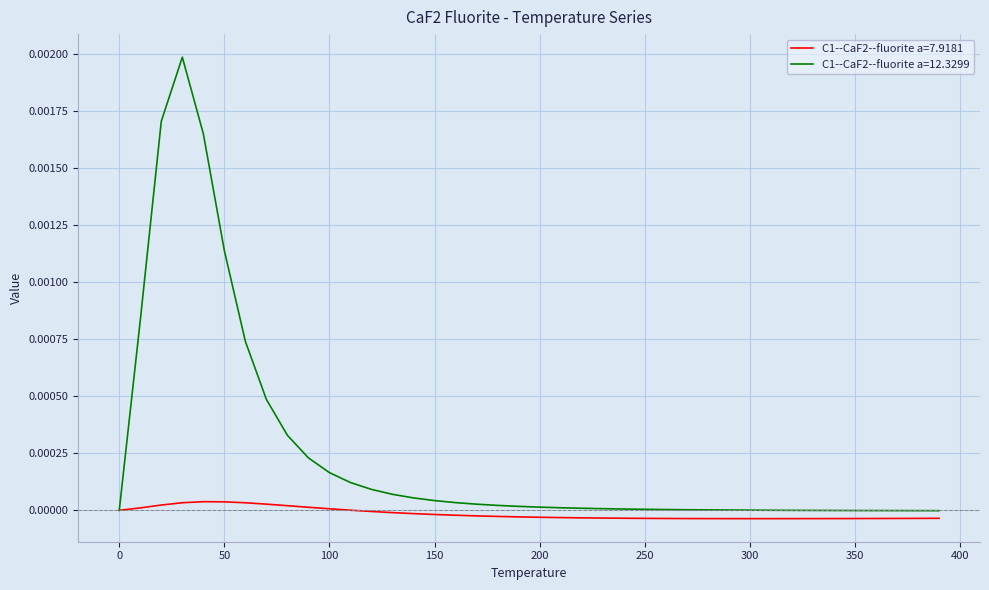

Which series has the largest range (max minus min)?

C1--CaF2--fluorite a=12.3299